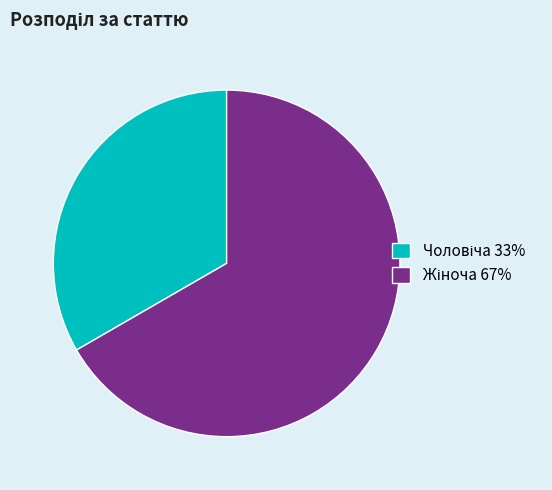

Is there any slice that represents more than half of the pie?

Yes